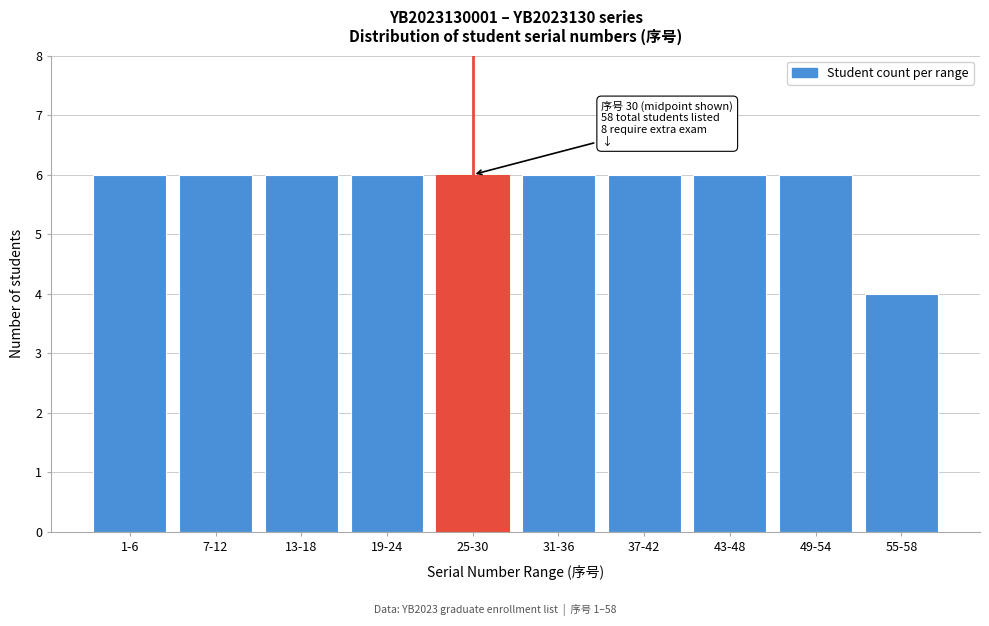

Reading left to right, what are all the values shown in this chart?

6	6	6	6	6	6	6	6	6	4